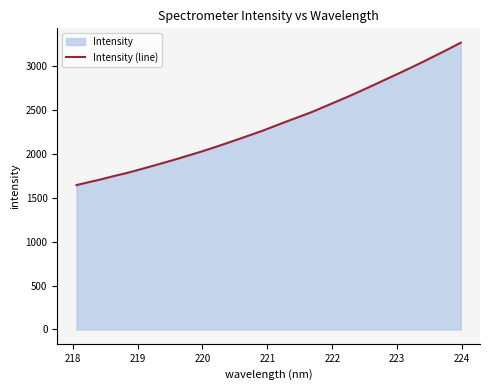

What is the smallest value displayed?

1643.1